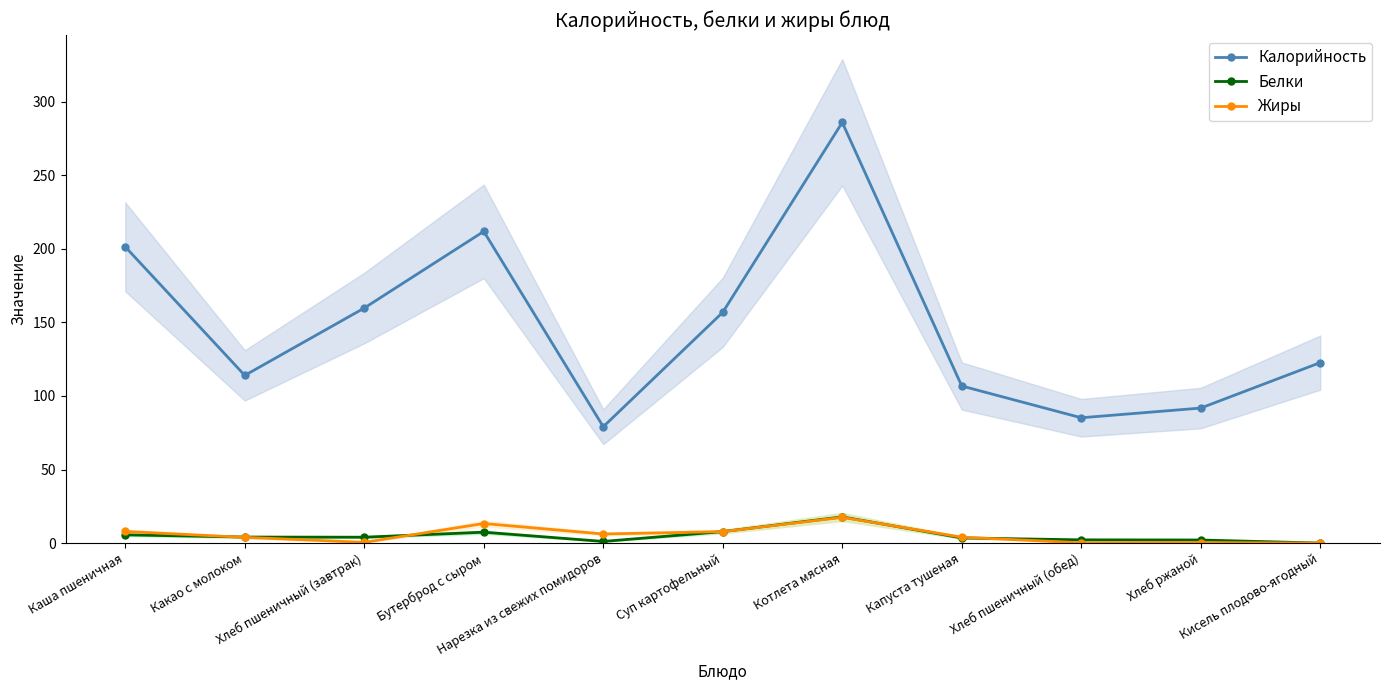

Reading left to right, what are all the values shown in this chart?

Калорийность: Каша пшеничная=201.4	Какао с молоком=114.0	Хлеб пшеничный (завтрак)=159.8	Бутерброд с сыром=211.9	Нарезка из свежих помидоров=79.1	Суп картофельный=156.9	Котлета мясная=286.0	Капуста тушеная=106.8	Хлеб пшеничный (обед)=85.2	Хлеб ржаной=91.8	Кисель плодово-ягодный=122.7
Белки: Каша пшеничная=5.6	Какао с молоком=4.1	Хлеб пшеничный (завтрак)=4.0	Бутерброд с сыром=7.4	Нарезка из свежих помидоров=1.1	Суп картофельный=7.8	Котлета мясная=17.8	Капуста тушеная=3.5	Хлеб пшеничный (обед)=2.2	Хлеб ржаной=2.1	Кисель плодово-ягодный=0.0
Жиры: Каша пшеничная=7.9	Какао с молоком=3.9	Хлеб пшеничный (завтрак)=0.5	Бутерброд с сыром=13.3	Нарезка из свежих помидоров=6.2	Суп картофельный=7.8	Котлета мясная=17.5	Капуста тушеная=4.0	Хлеб пшеничный (обед)=0.2	Хлеб ржаной=0.4	Кисель плодово-ягодный=0.0